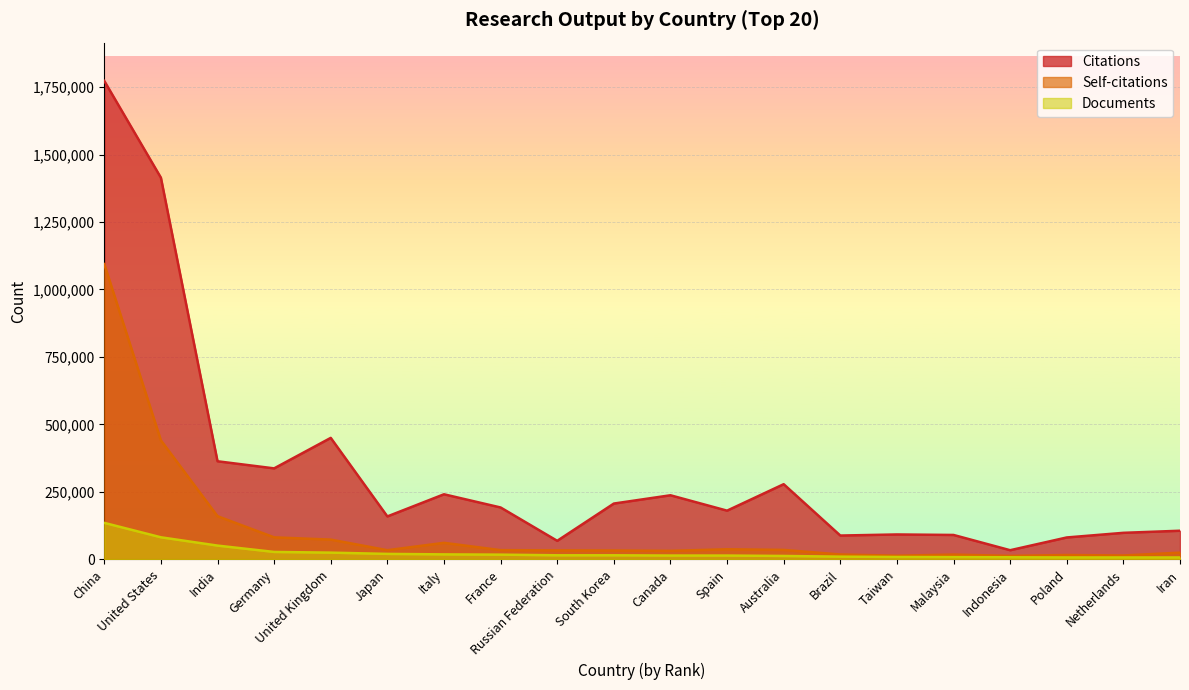

True or false: Documents has a value of 3889 at Iran.

False